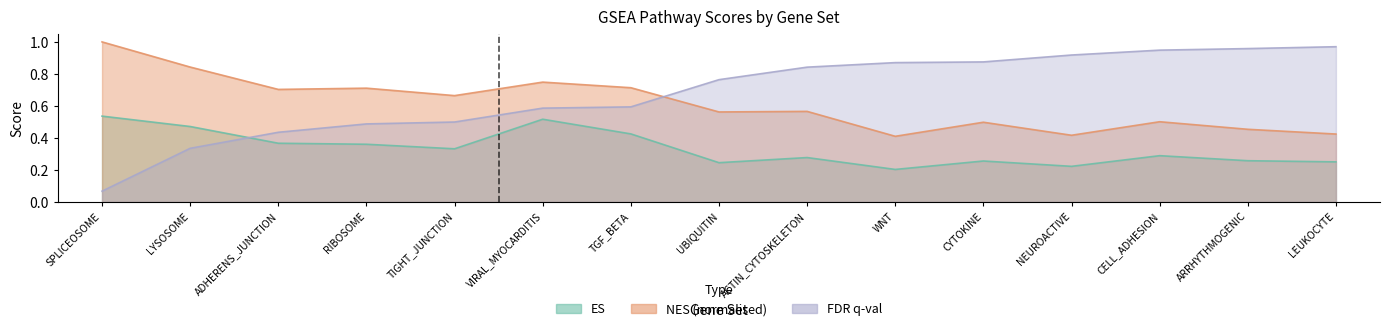

What position from the right is WNT?

6